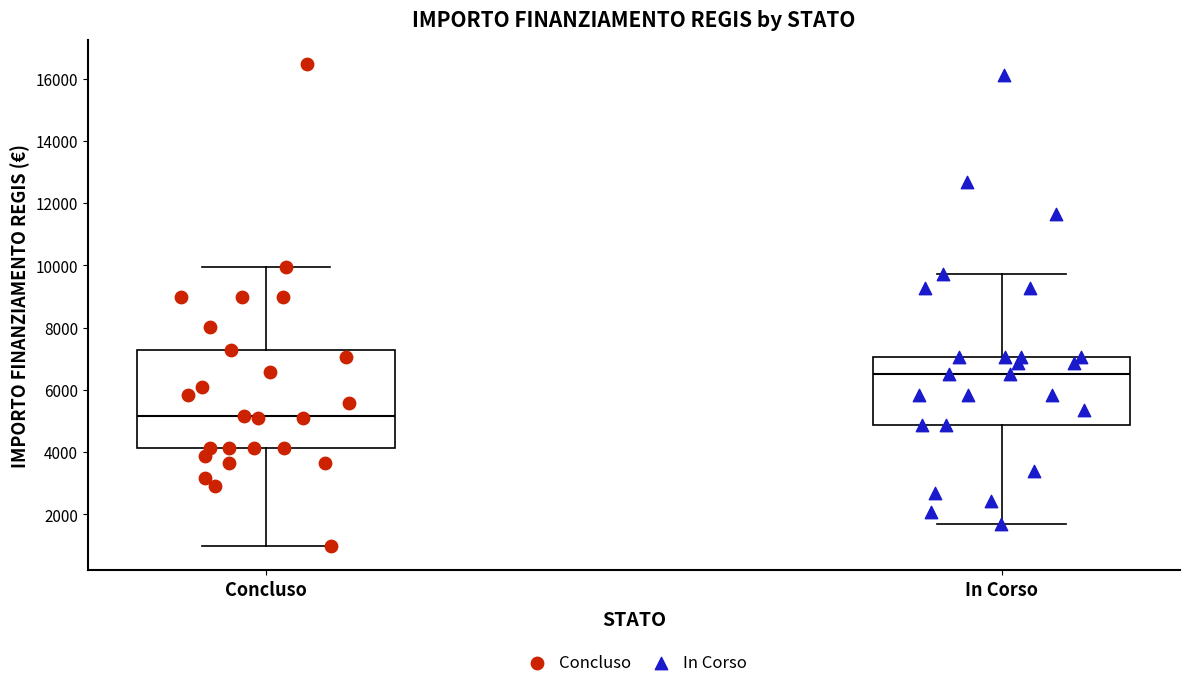

Which box has the highest median line?

In Corso